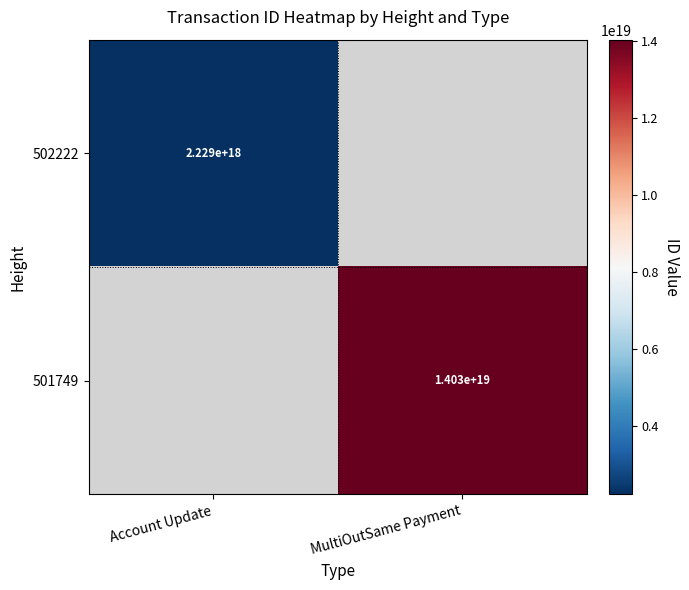

True or false: 501749 has a value of 14030000000000000000 at MultiOutSame Payment.

True